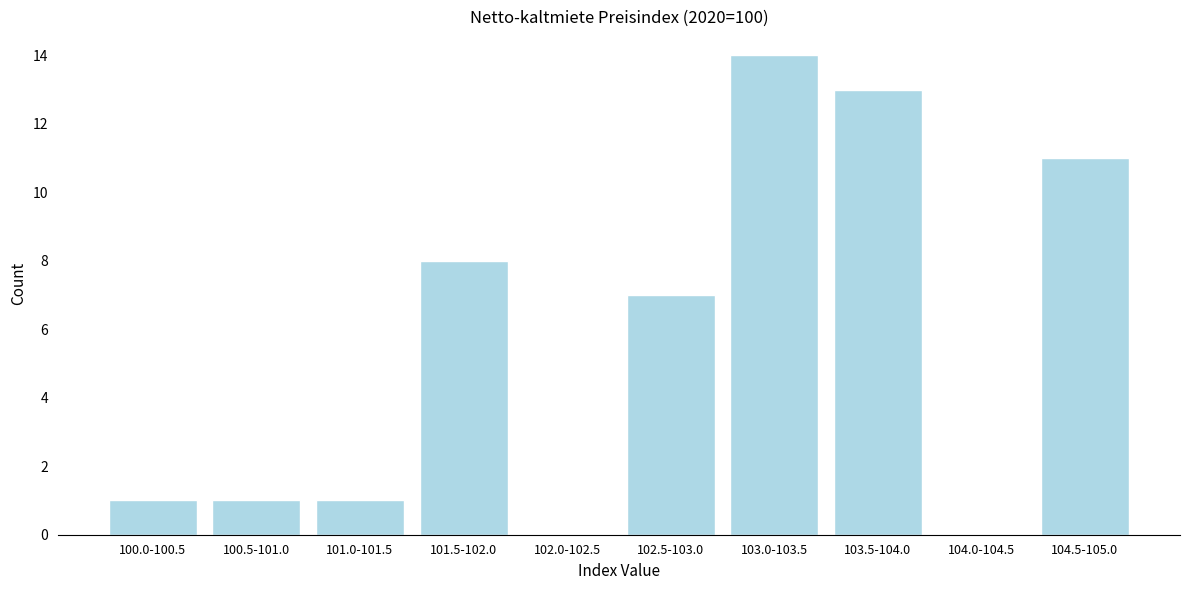

Reading right to left, extract all data points from this chart.

104.5-105.0=11	104.0-104.5=0	103.5-104.0=13	103.0-103.5=14	102.5-103.0=7	102.0-102.5=0	101.5-102.0=8	101.0-101.5=1	100.5-101.0=1	100.0-100.5=1